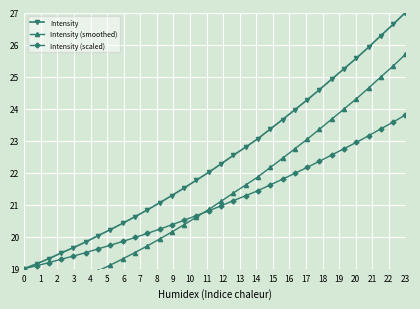

What is the highest value of the Intensity (scaled) series?

23.8